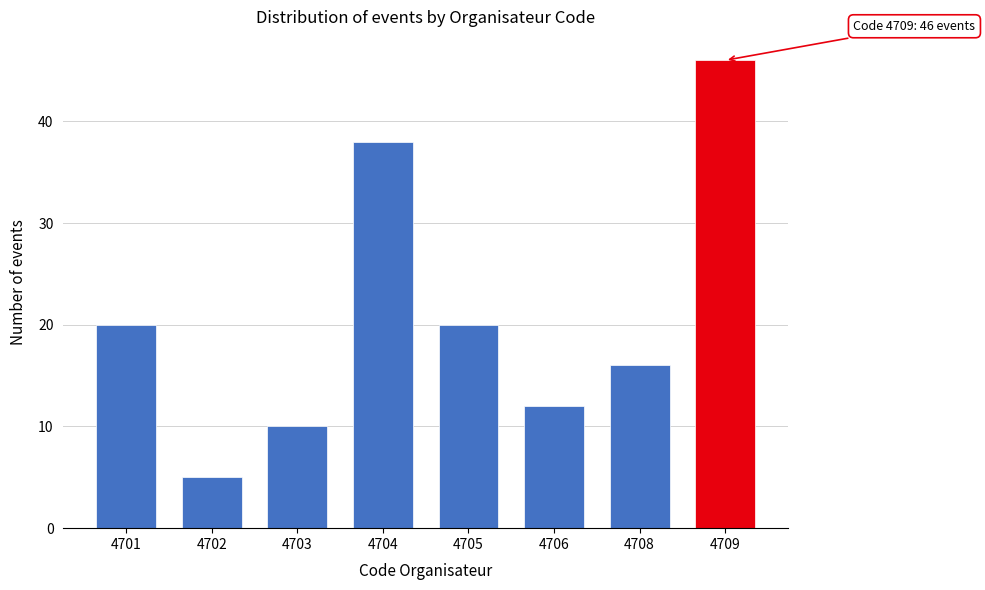

Reading left to right, what are all the values shown in this chart?

20	5	10	38	20	12	16	46